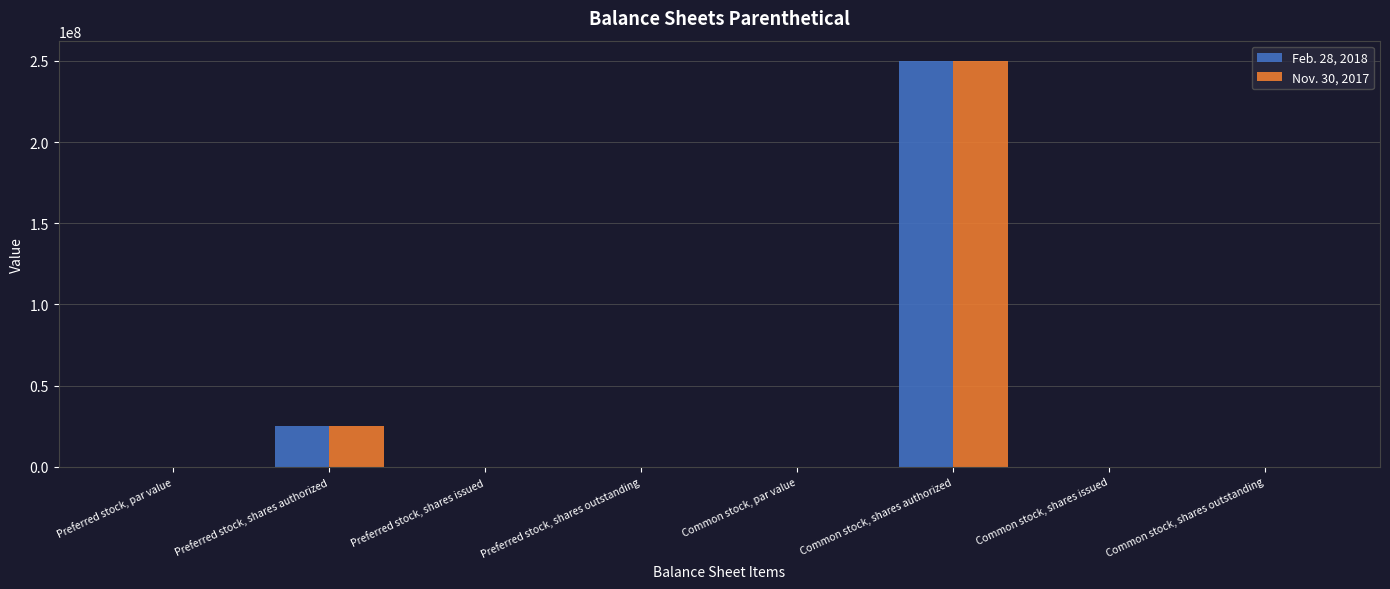

What is the difference between the Nov. 30, 2017 values at Preferred stock, shares issued and Common stock, shares issued?

100.0